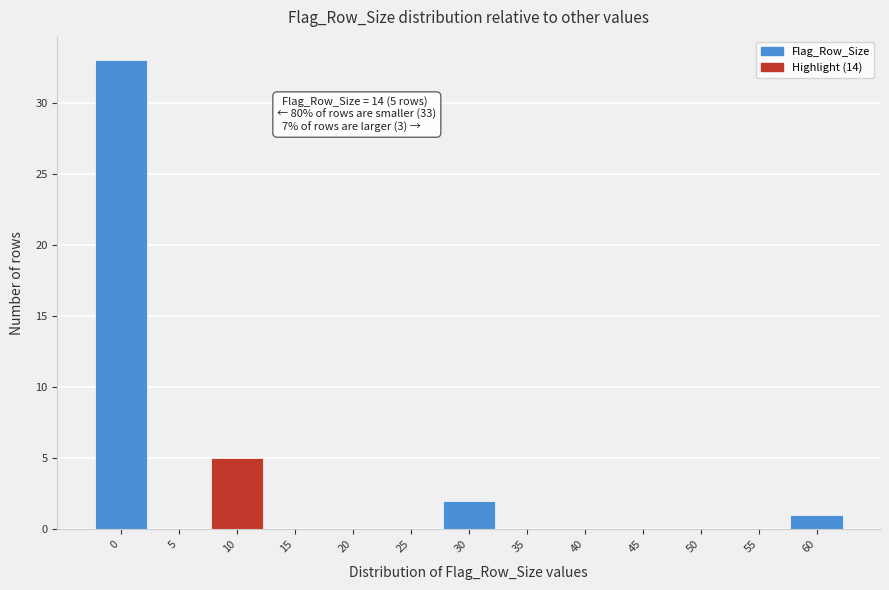

Reading left to right, list all the values displayed in this chart.

0=33	5=0	10=5	15=0	20=0	25=0	30=2	35=0	40=0	45=0	50=0	55=0	60=1